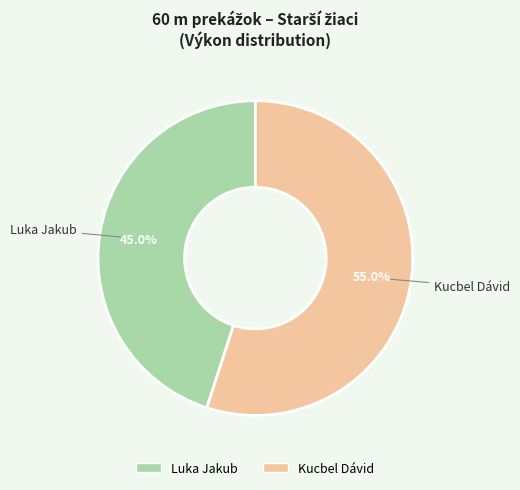

Is it true that Luka Jakub is 45% of the pie?

True